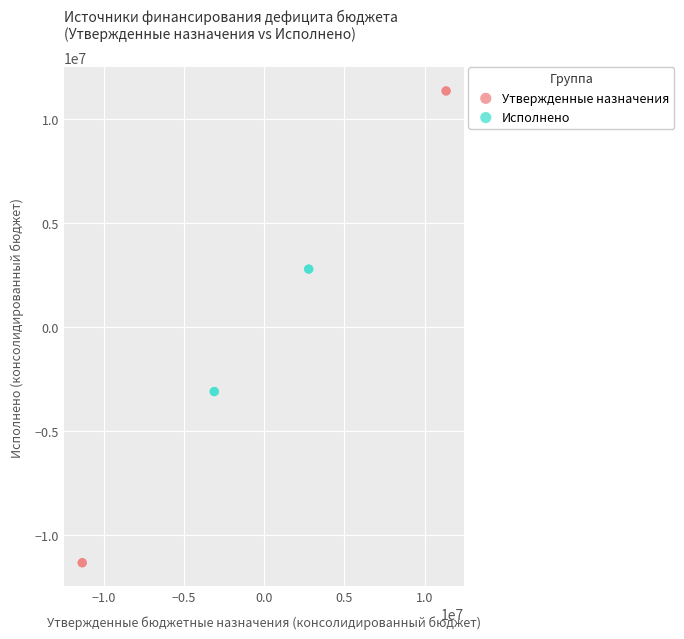

Which series has the widest spread of Y values?

Утвержденные назначения